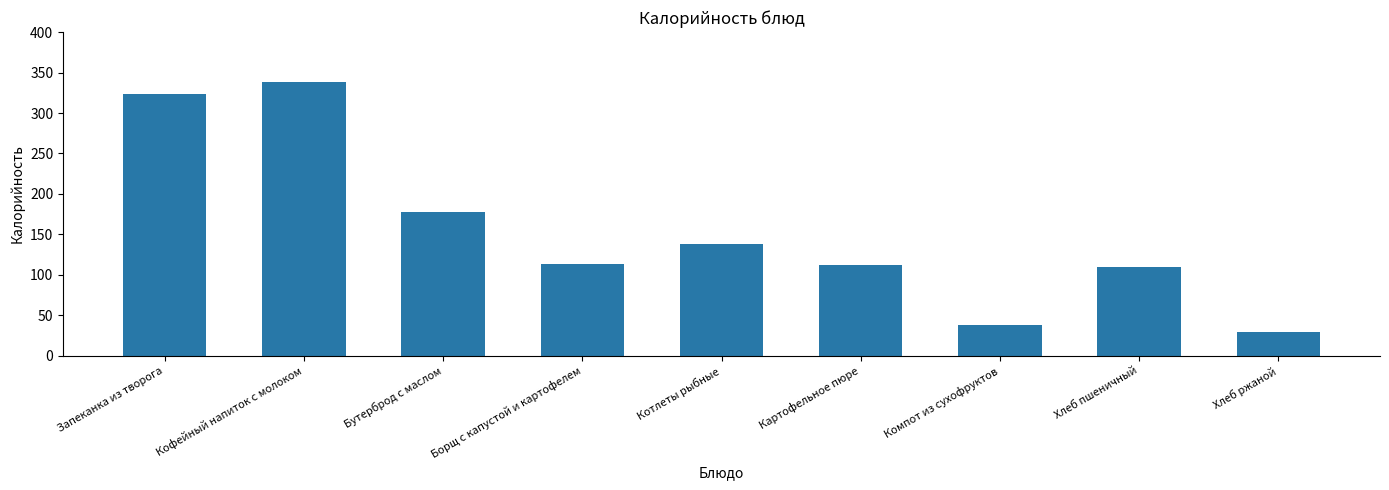

Reading left to right, transcribe all the data shown in this chart.

324	338	178	114	138	112	38	110	30